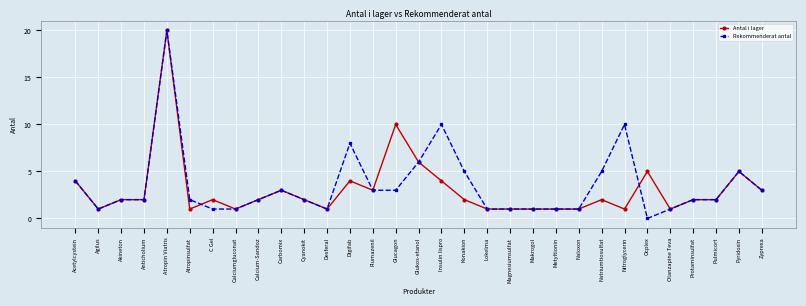

What is the sum of the Antal i lager values at Ocplex and C Gel?

7